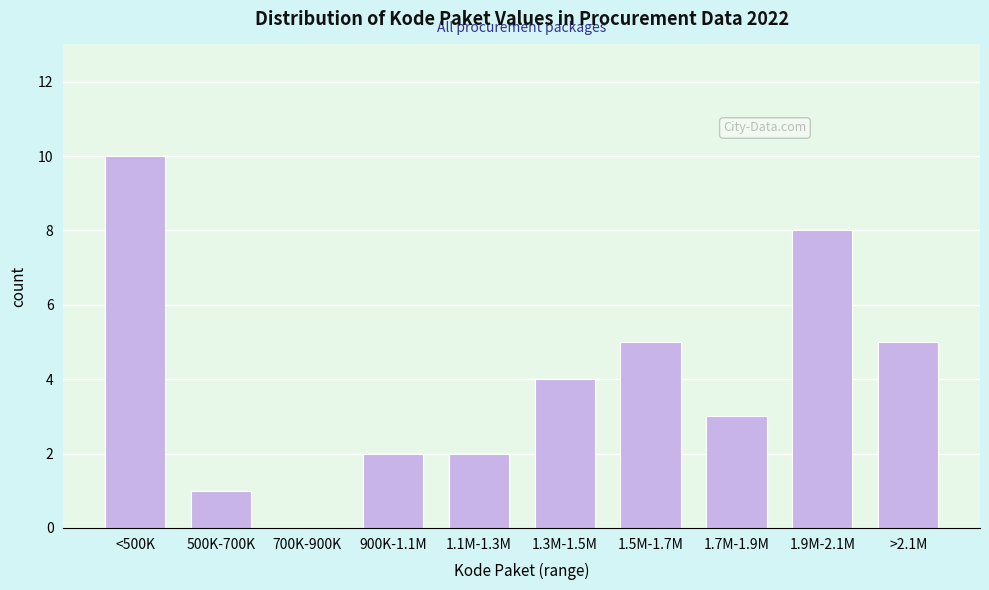

Reading left to right, what are all the values shown in this chart?

<500K=10	500K-700K=1	700K-900K=0	900K-1.1M=2	1.1M-1.3M=2	1.3M-1.5M=4	1.5M-1.7M=5	1.7M-1.9M=3	1.9M-2.1M=8	>2.1M=5